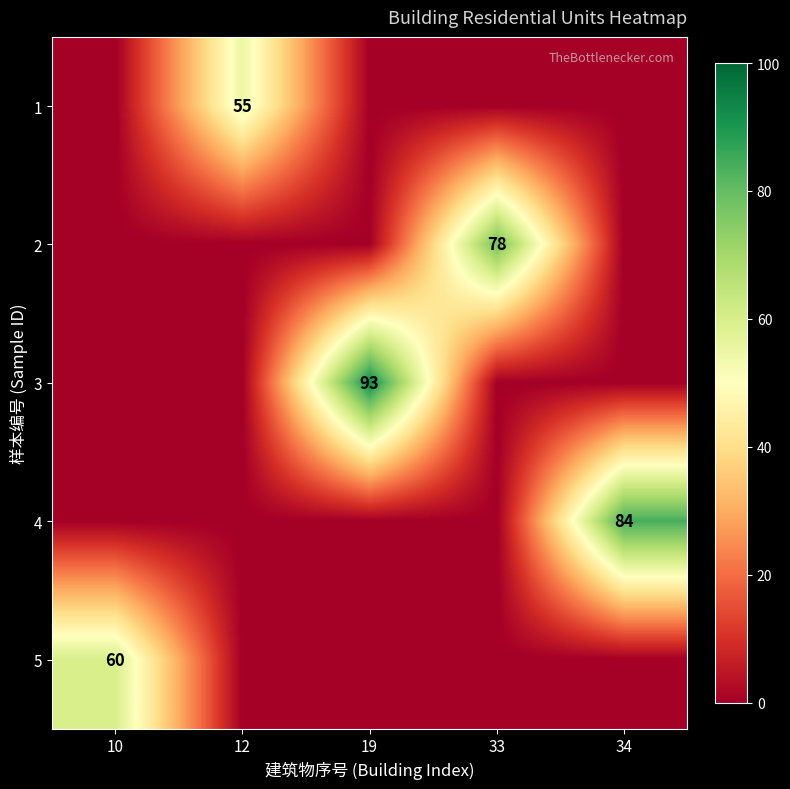

What is the total value across all series at 34?

84